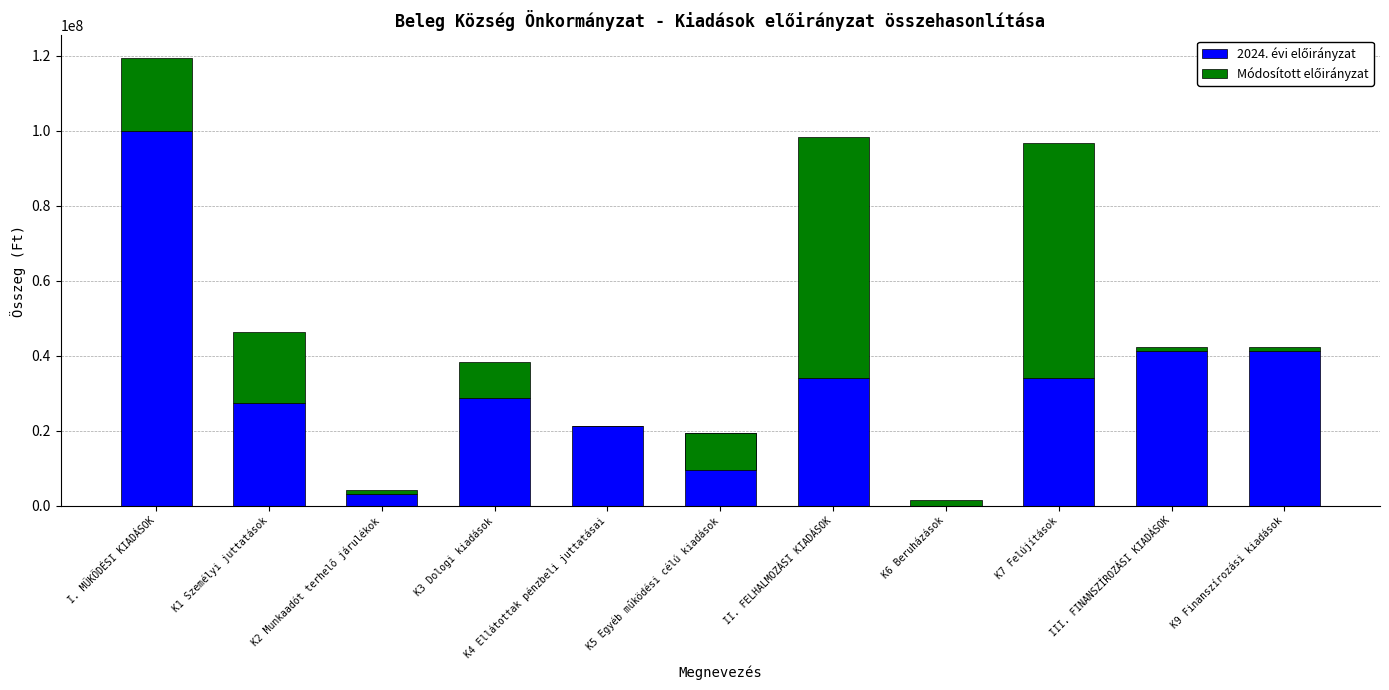

What is the approximate value of 2024. évi előirányzat at K3 Dologi kiadások, to the nearest 100?

28752500